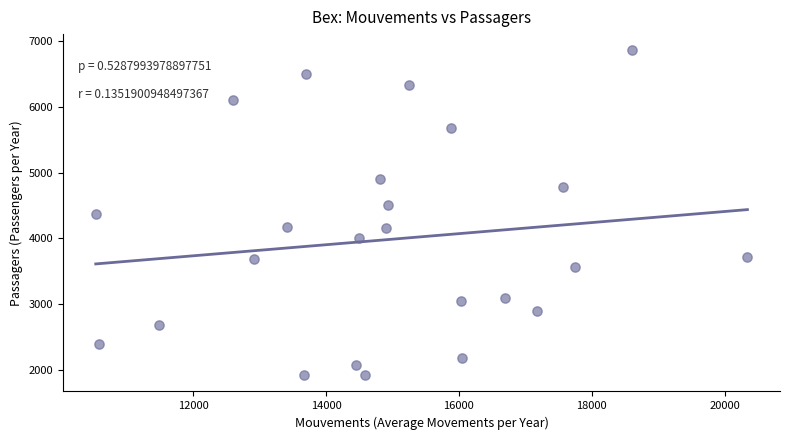

What is the range of X values (max minus min)?

9812